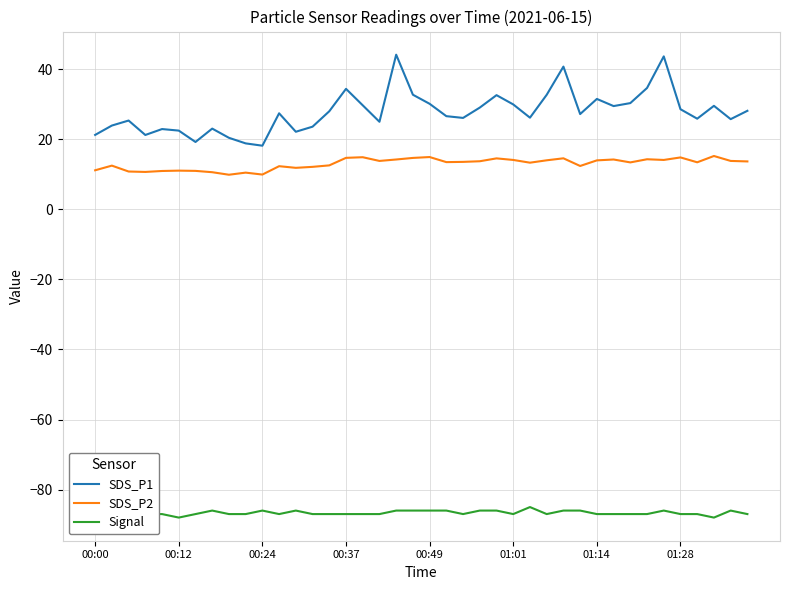

True or false: Signal has more than 2 interior local peaks.

True